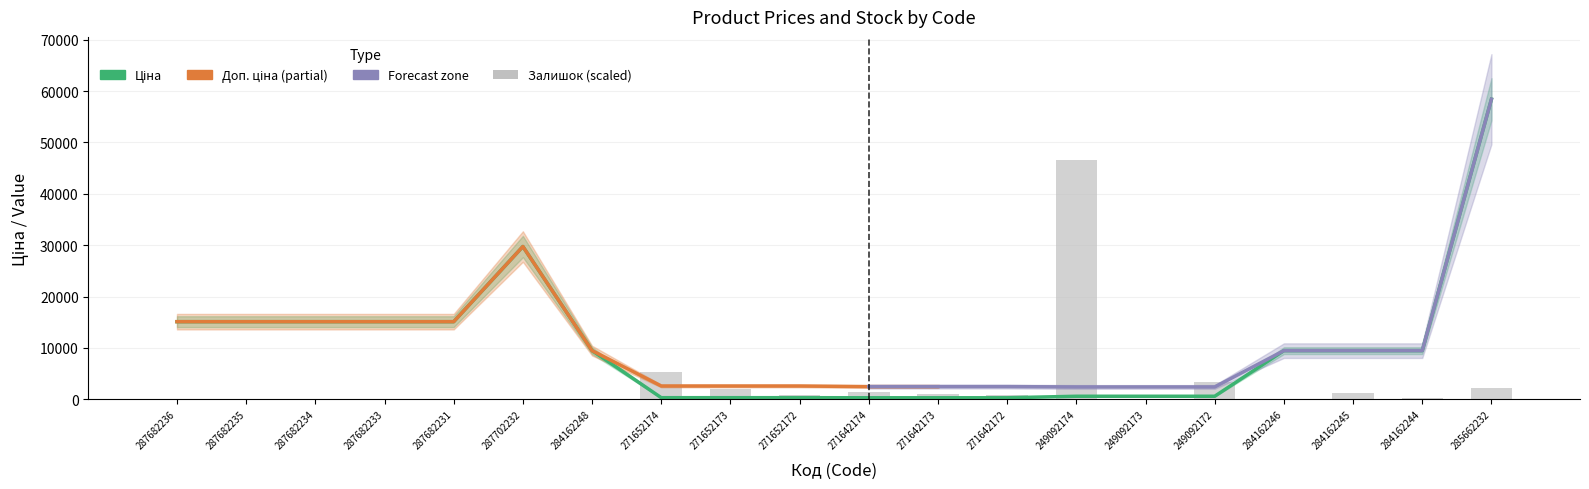

What is the label of the 2nd bar from the right?

284162244